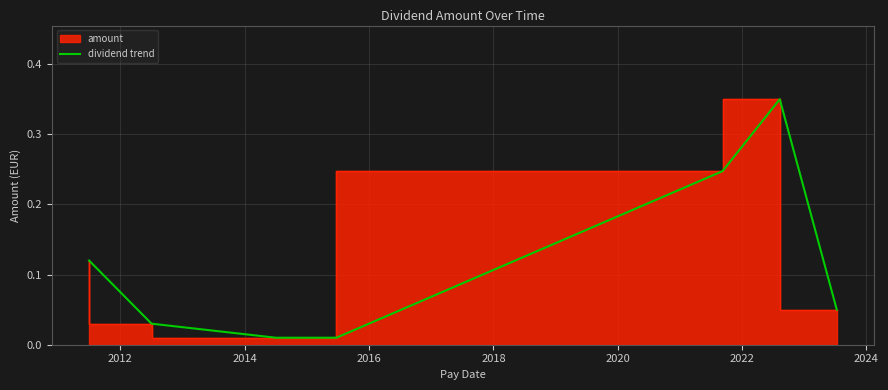

Reading left to right, list all the values displayed in this chart.

0.1	0.0	0.0	0.0	0.0	0.2	0.3	0.1